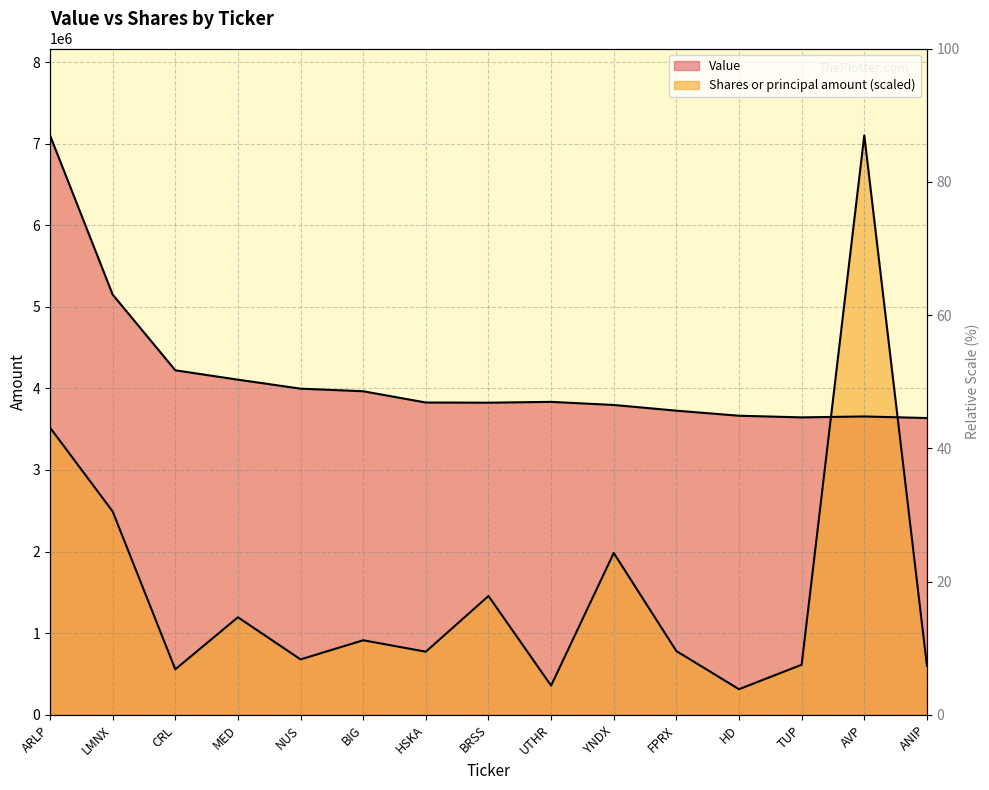

At which category does Value reach its first local peak?

UTHR